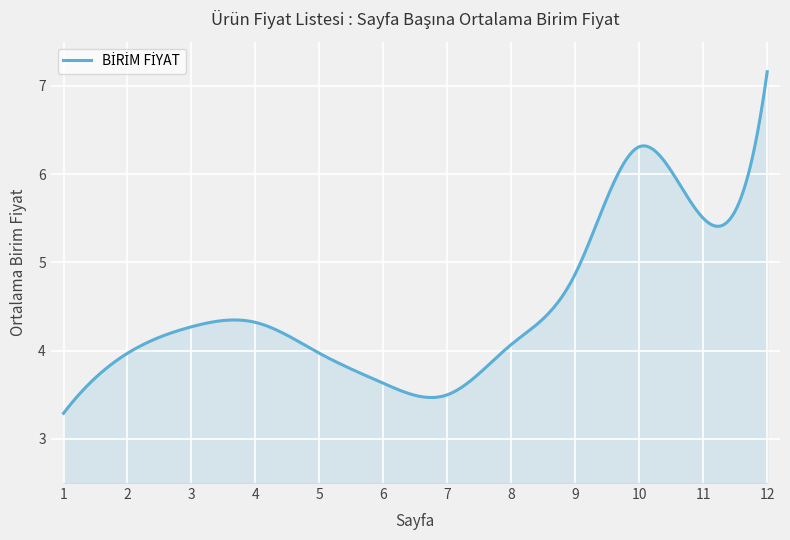

True or false: the data has more than 1 interior local peaks.

True